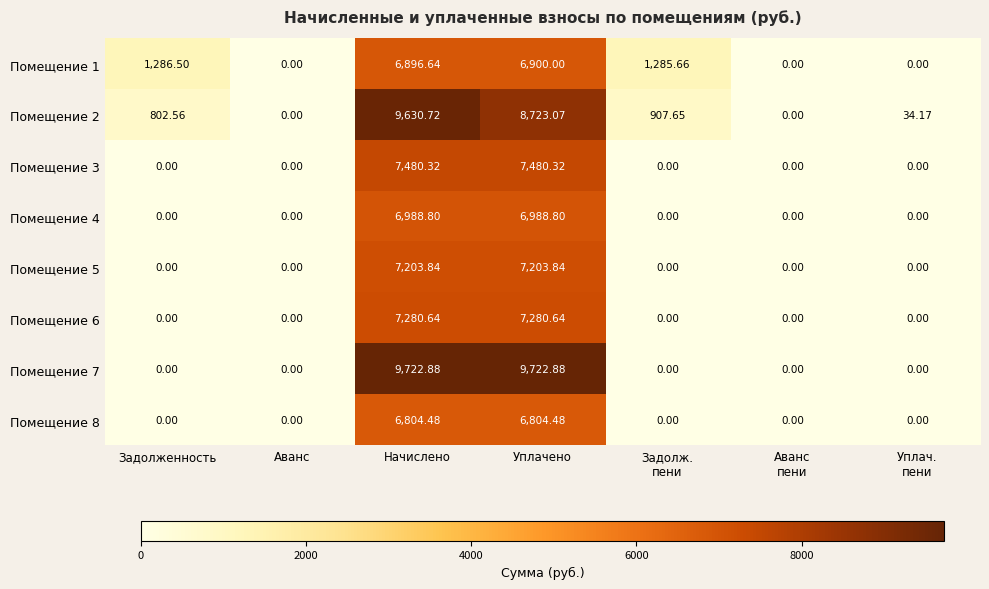

At which category is the sum across all series the highest?

Начислено